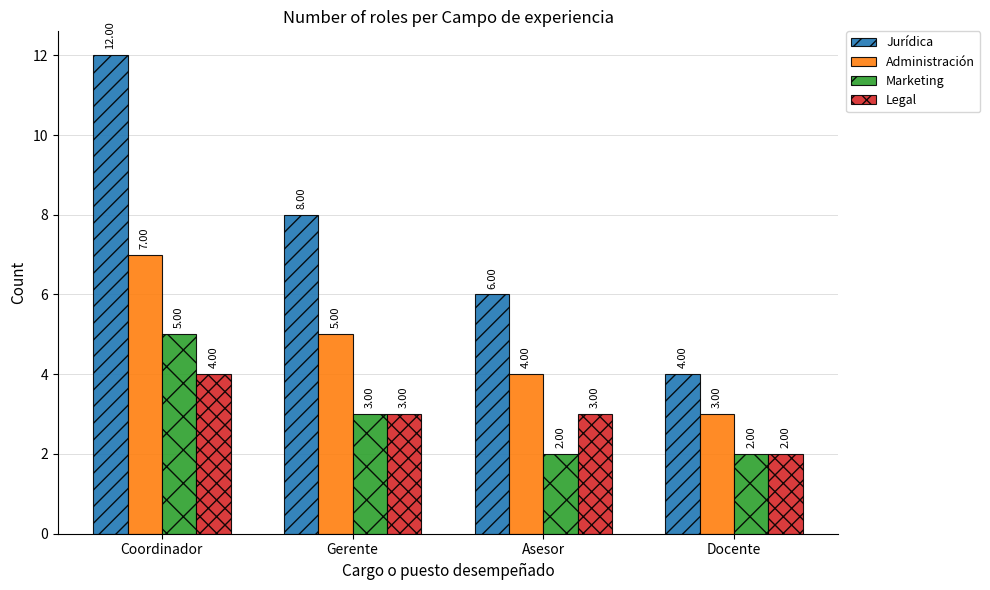

What are all the series names shown in the legend?

Jurídica, Administración, Marketing, Legal